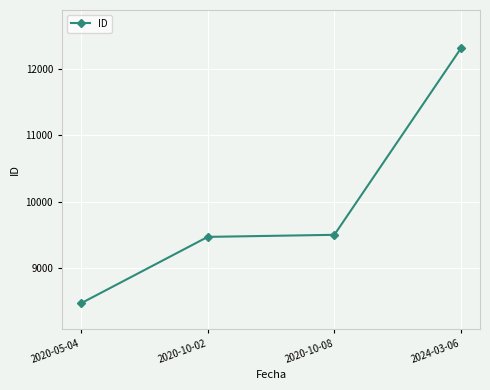

Reading left to right, transcribe all the data shown in this chart.

8478	9474	9505	12305